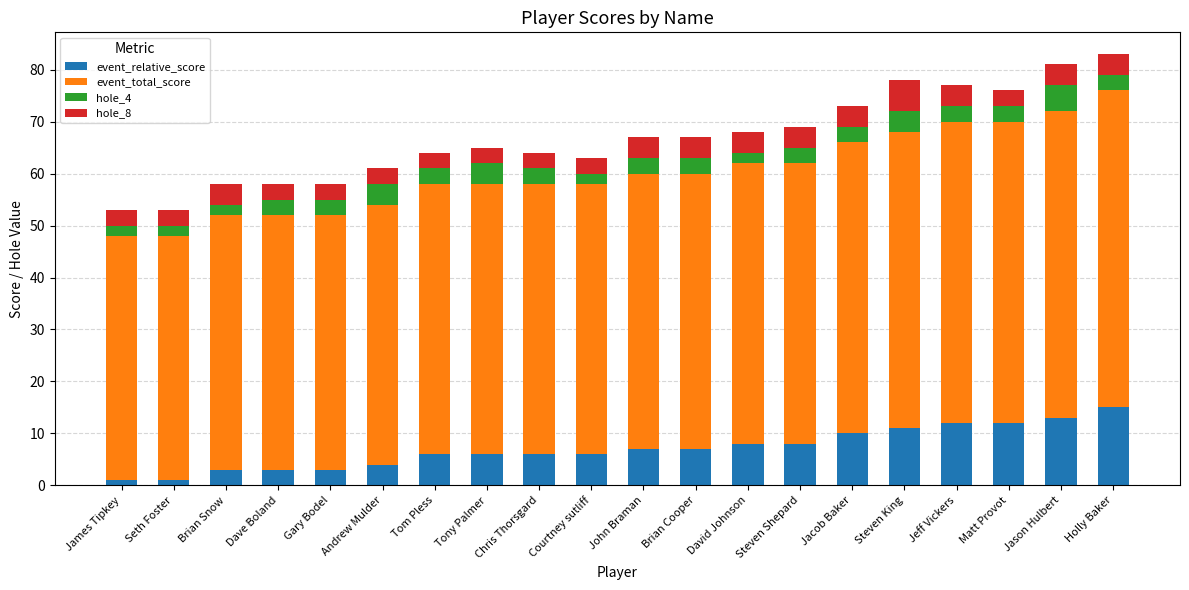

What is the approximate value of event_relative_score at Jason Hulbert?

13